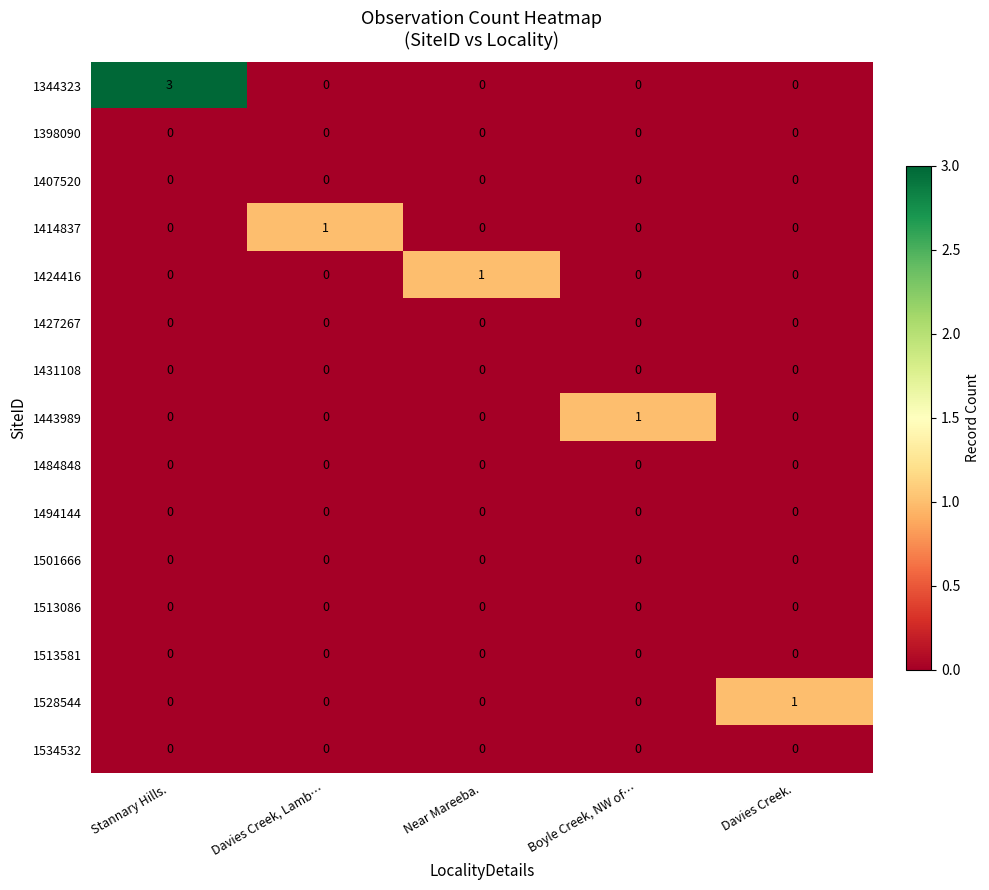

At which category is the sum across all series the highest?

Stannary Hills.